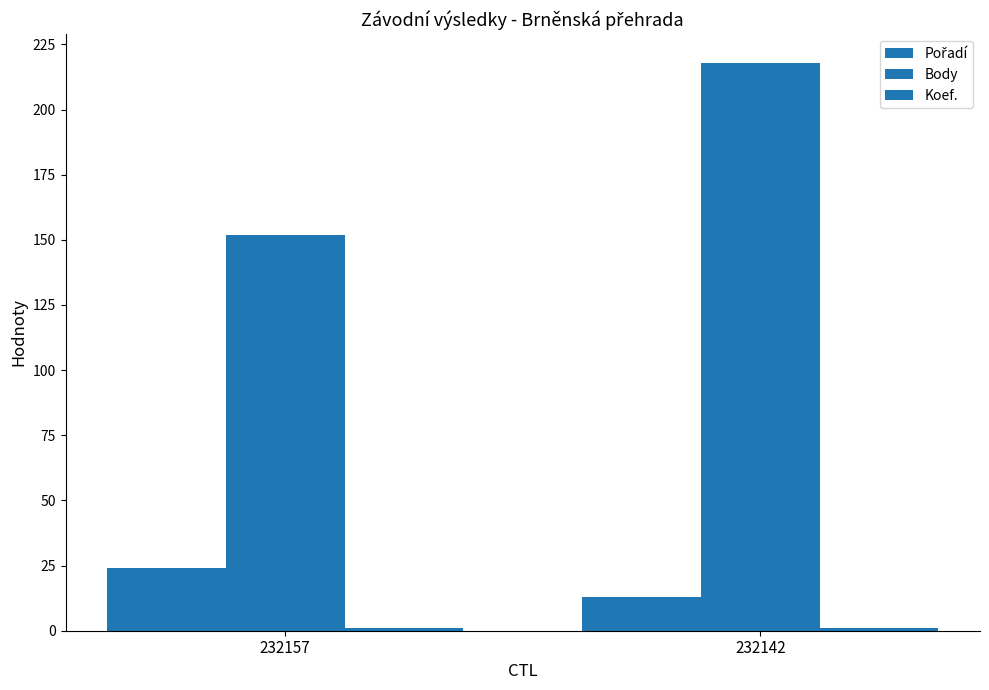

Reading left to right, extract all data points from this chart.

Pořadí: 24	13
Body: 152	218
Koef.: 1	1